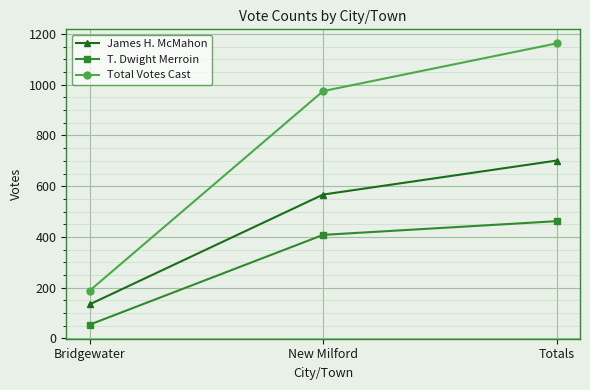

Where is T. Dwight Merroin nearest to the value 258?

New Milford